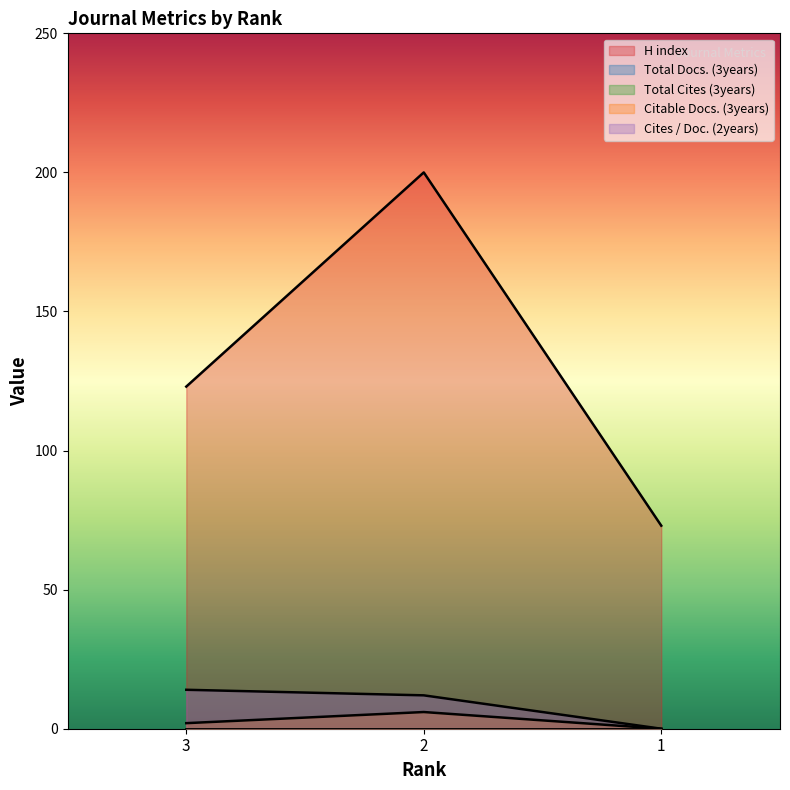

At which category is the sum across all series the highest?

2